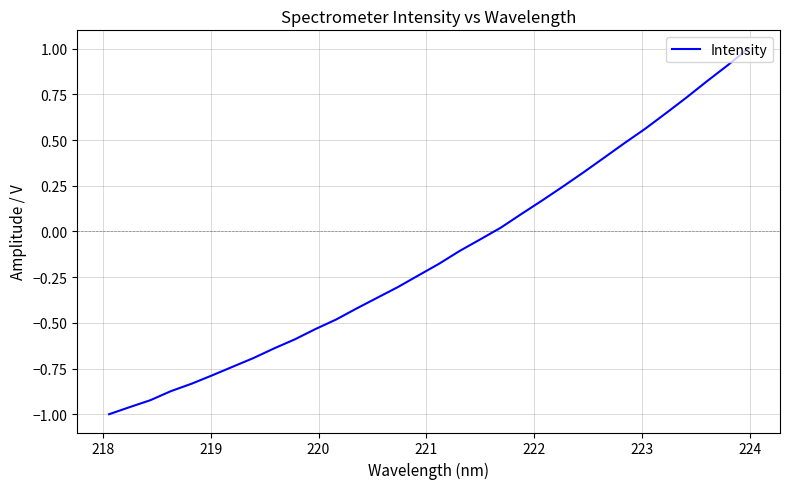

What is the maximum value shown in the chart?

1.0